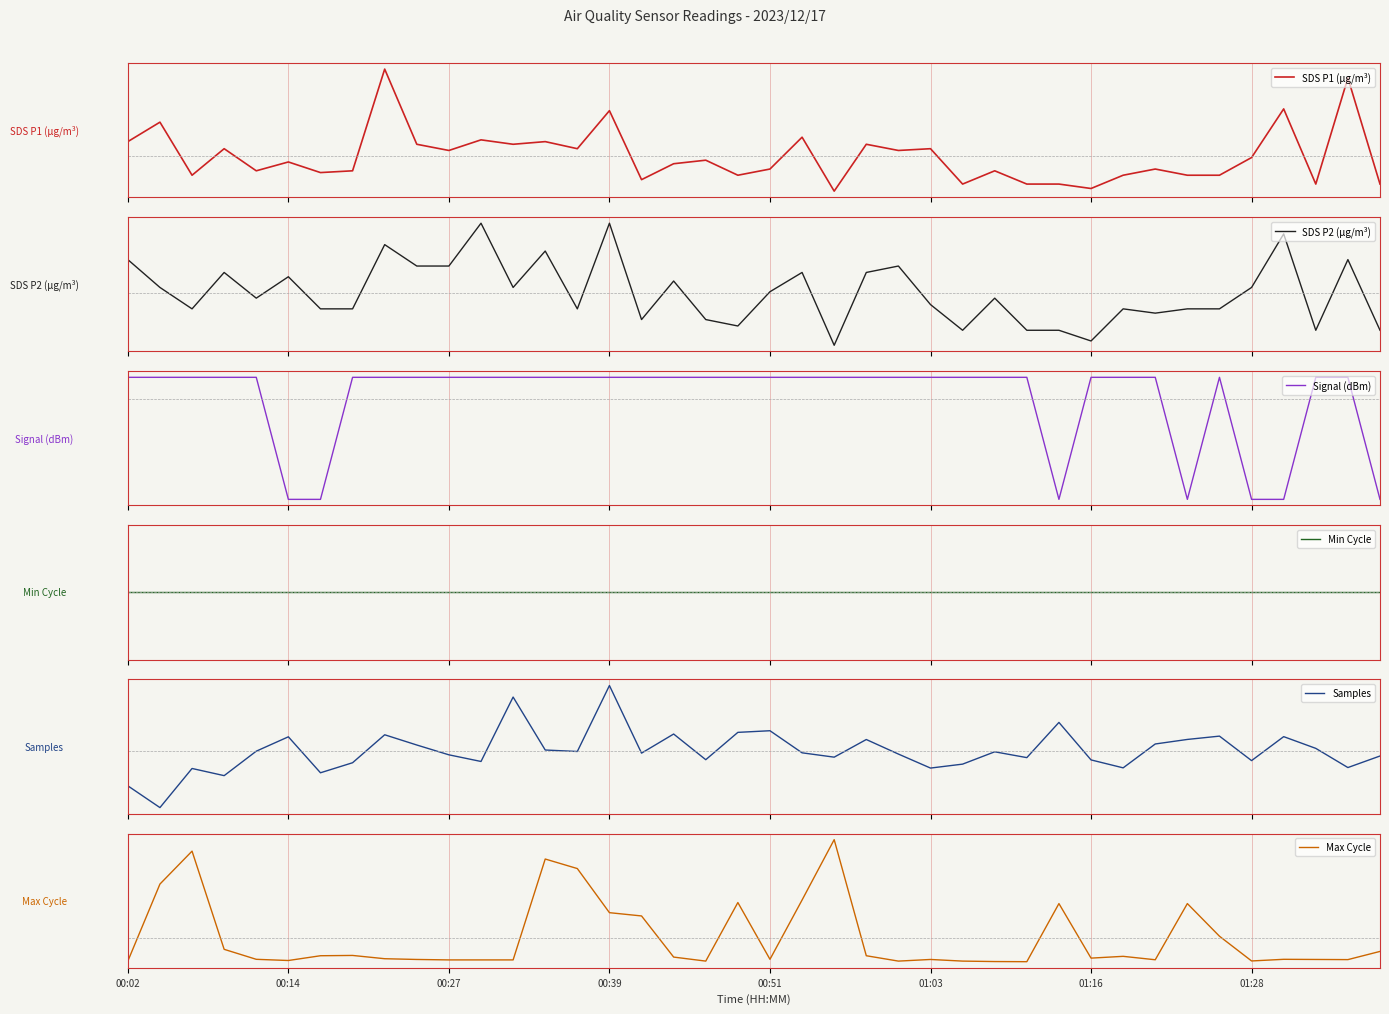

At 17, list the series in order from smallest to largest.

Max Cycle, SDS P1 (µg/m³), Min Cycle, SDS P2 (µg/m³), Samples, Signal (dBm)